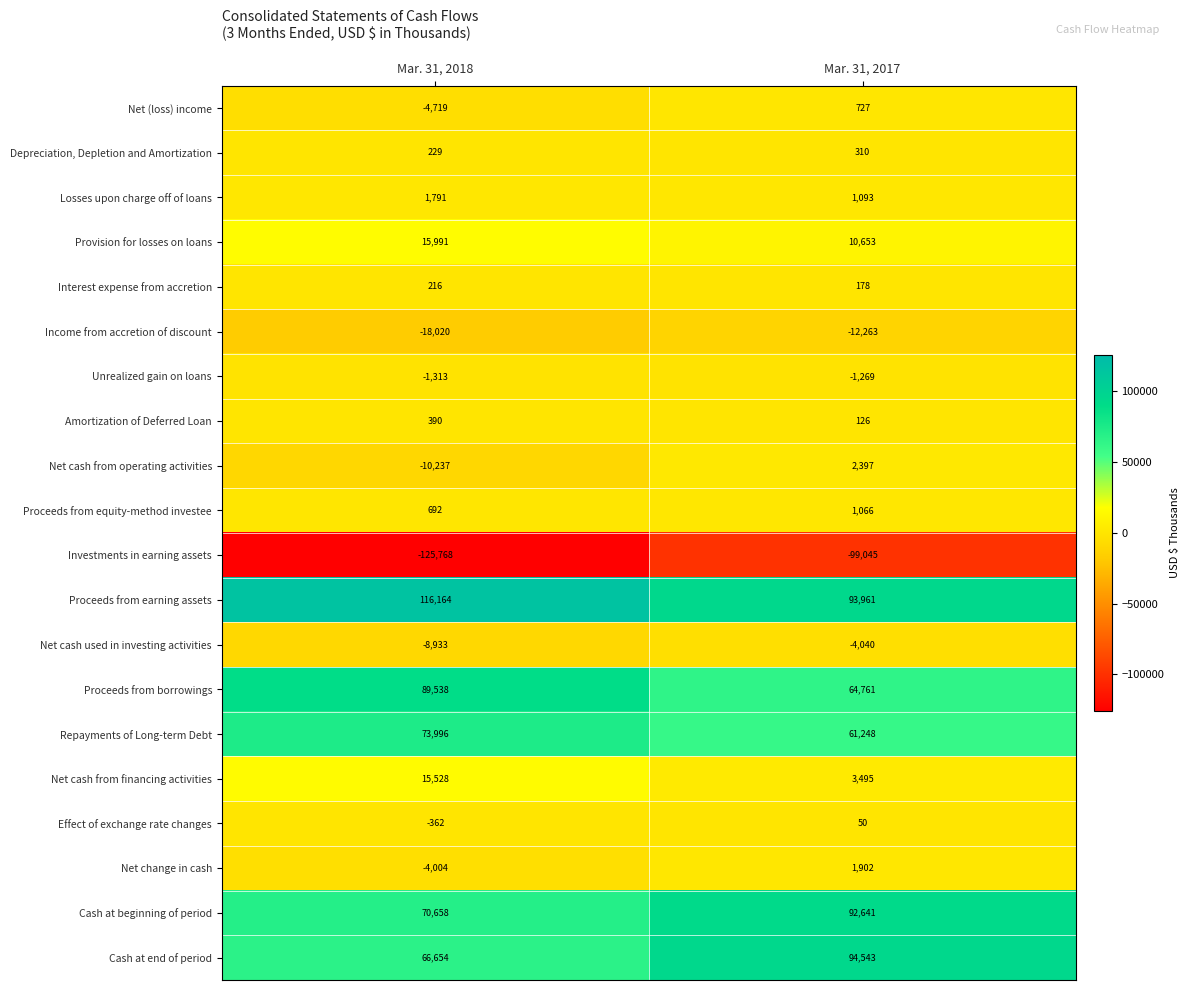

List the labels in order of Proceeds from borrowings value, smallest first.

Mar. 31, 2017, Mar. 31, 2018